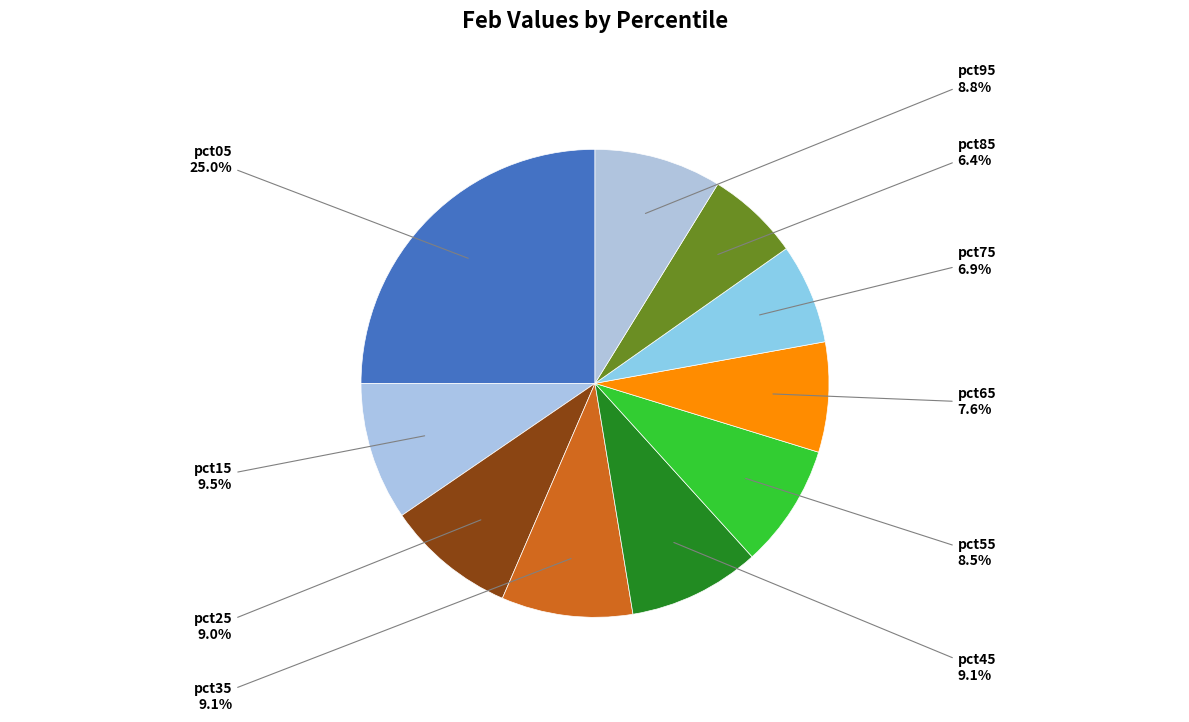

Does pct65 account for over 50% of the chart?

No